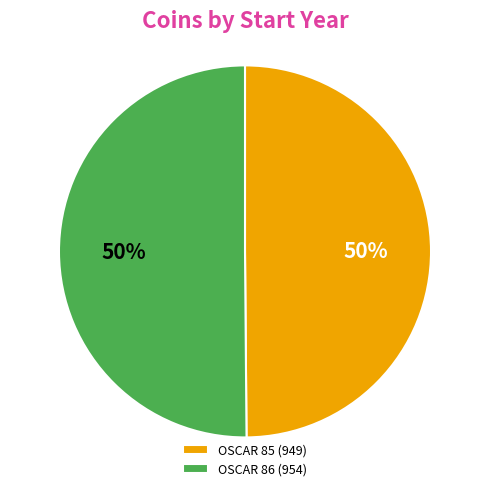

True or false: OSCAR 85 (949) accounts for 37% of the total.

False